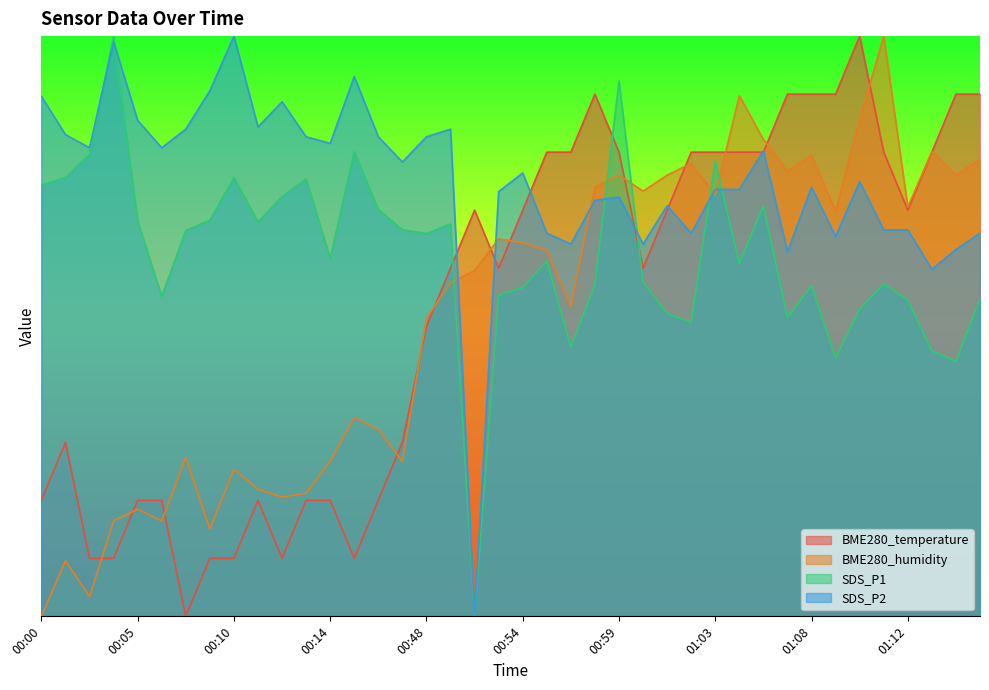

Between 00:10 and 00:53, which is larger?

00:53